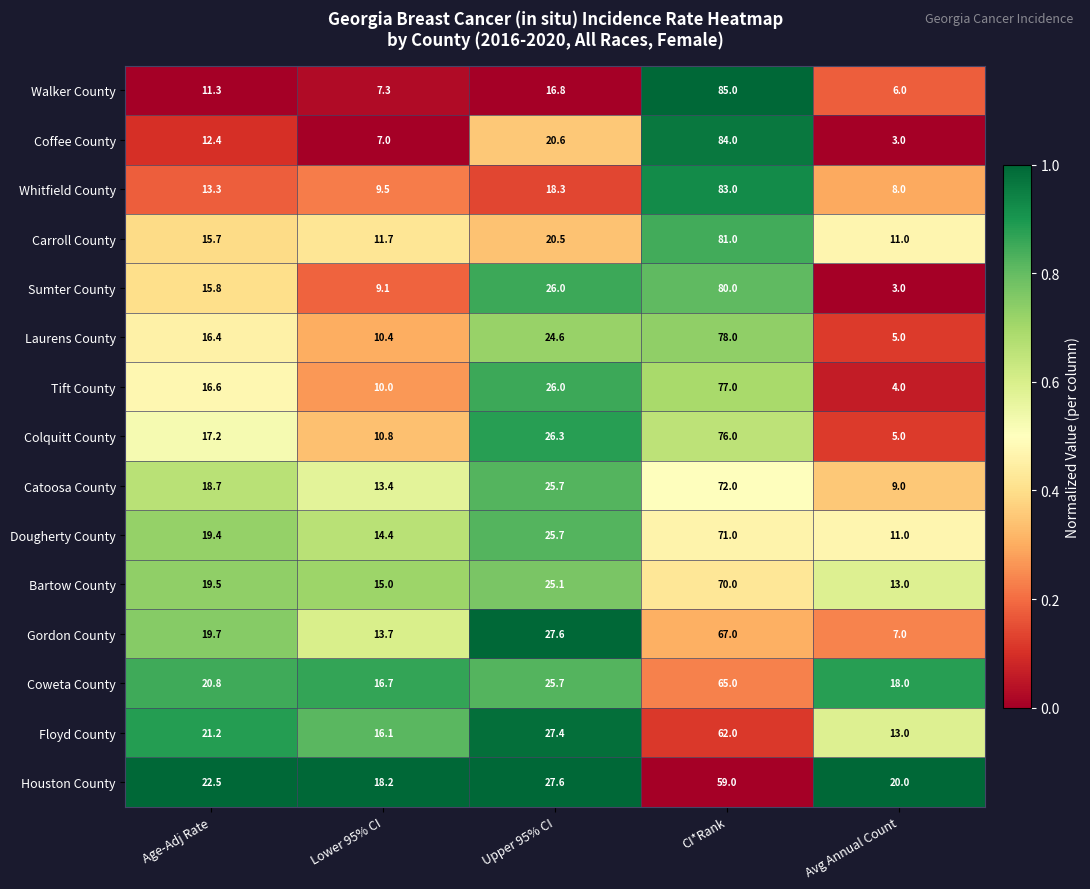

Where is Coffee County nearest to the value 43?

Upper 95% CI